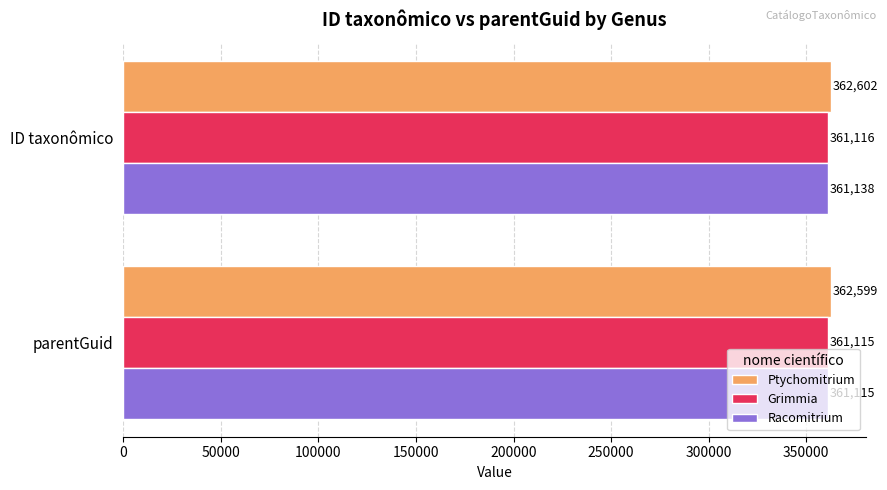

What is the difference between the highest and lowest values at parentGuid?

1484